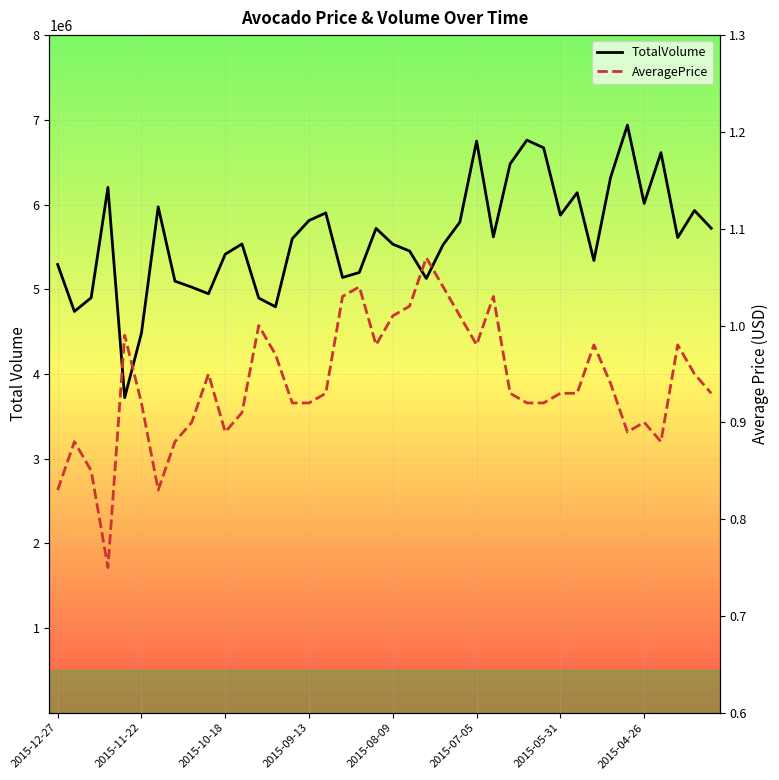

How many values in the TotalVolume series are below 5609471?

20